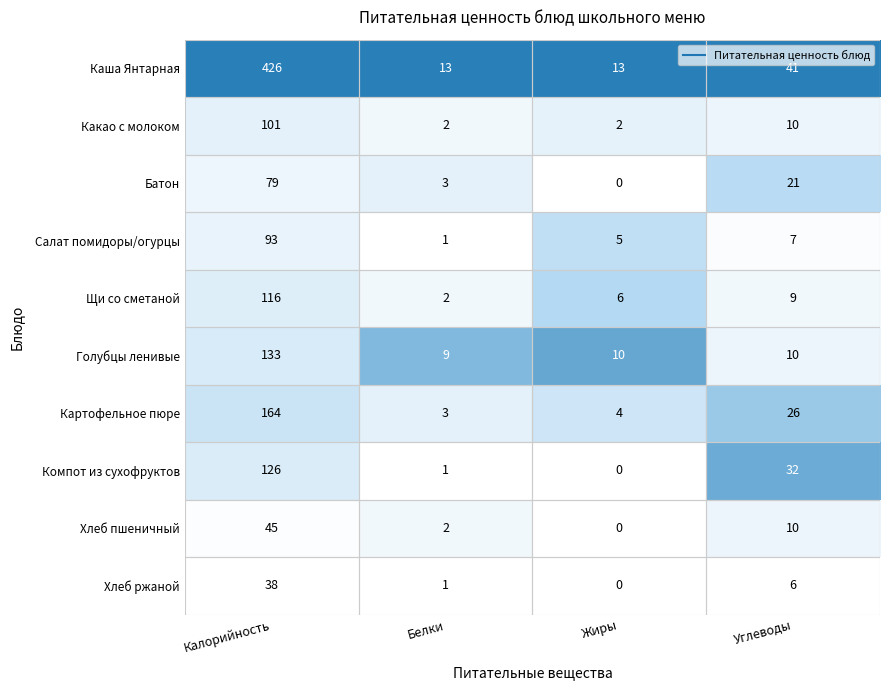

What is the difference between the highest and lowest values at Белки?

12